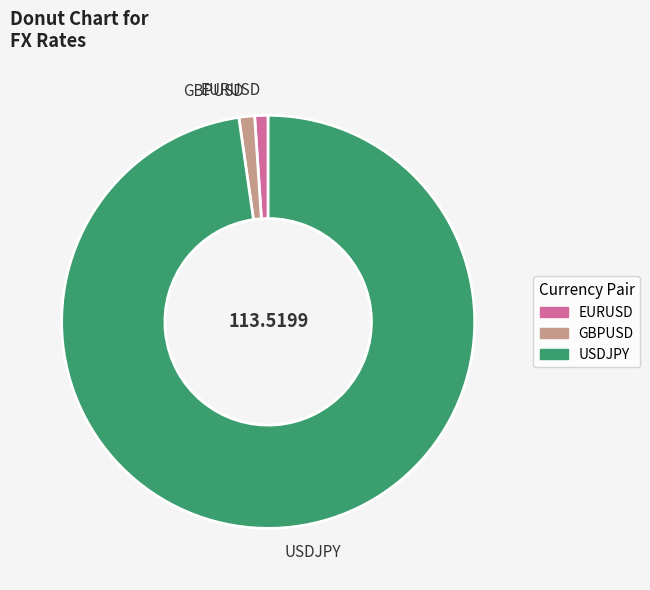

Which category has the biggest portion of the pie?

USDJPY